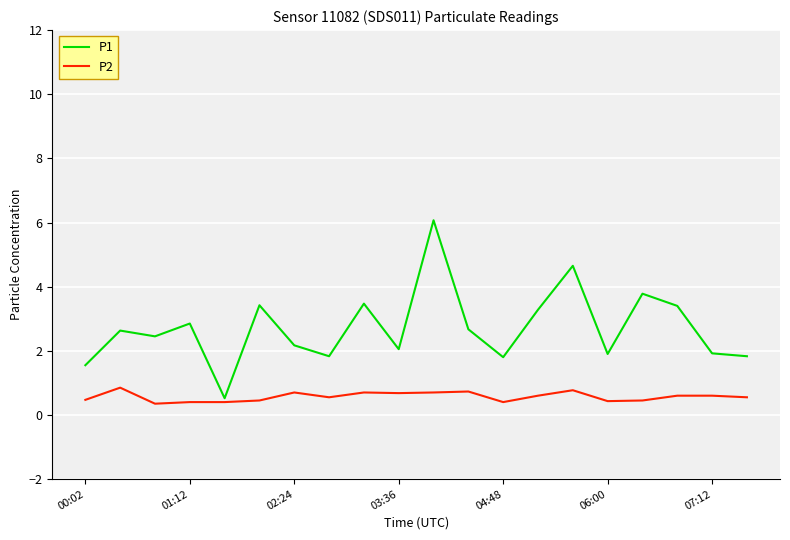

List the series in order of their peak value, highest first.

P1, P2